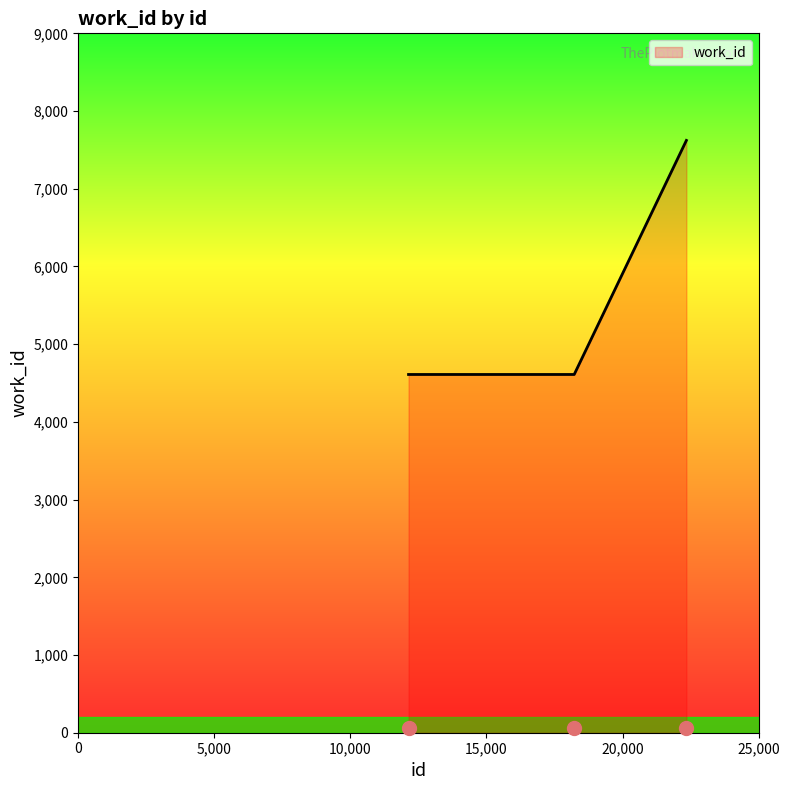

Approximately how many times larger is the value at 18223 compared to 22344?

0.6